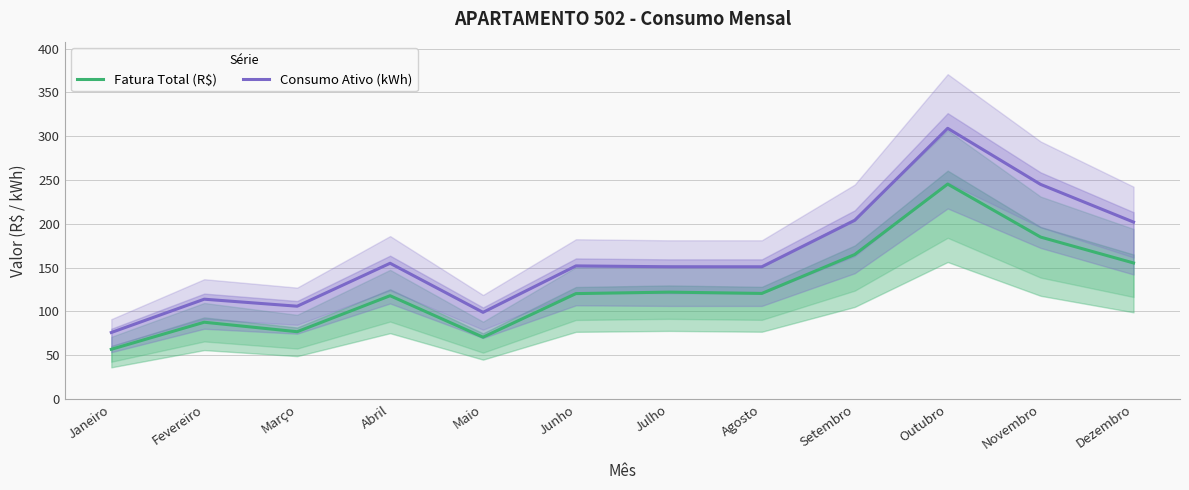

What is the value of the Consumo Ativo (kWh) point at the 6th from the left?

152.0